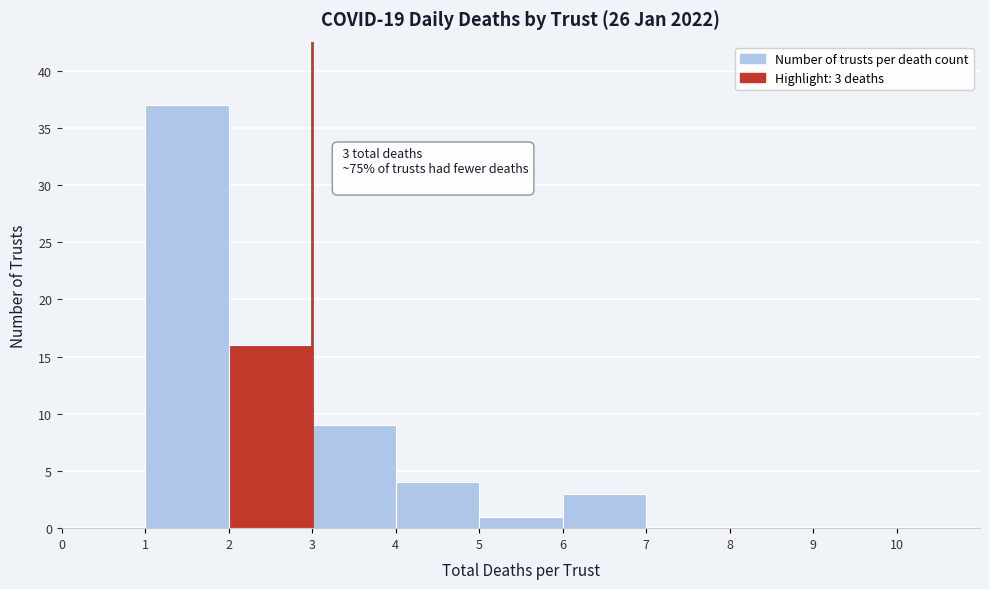

Which range on the x-axis has the tallest bar?

1 to 2